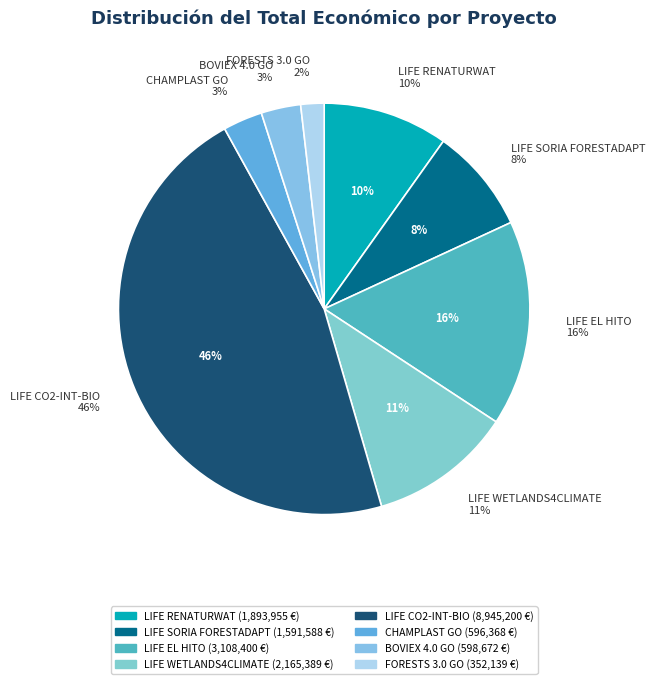

To the nearest percent, what is the combined percentage of BOVIEX 4.0 GO and LIFE EL HITO?

19%